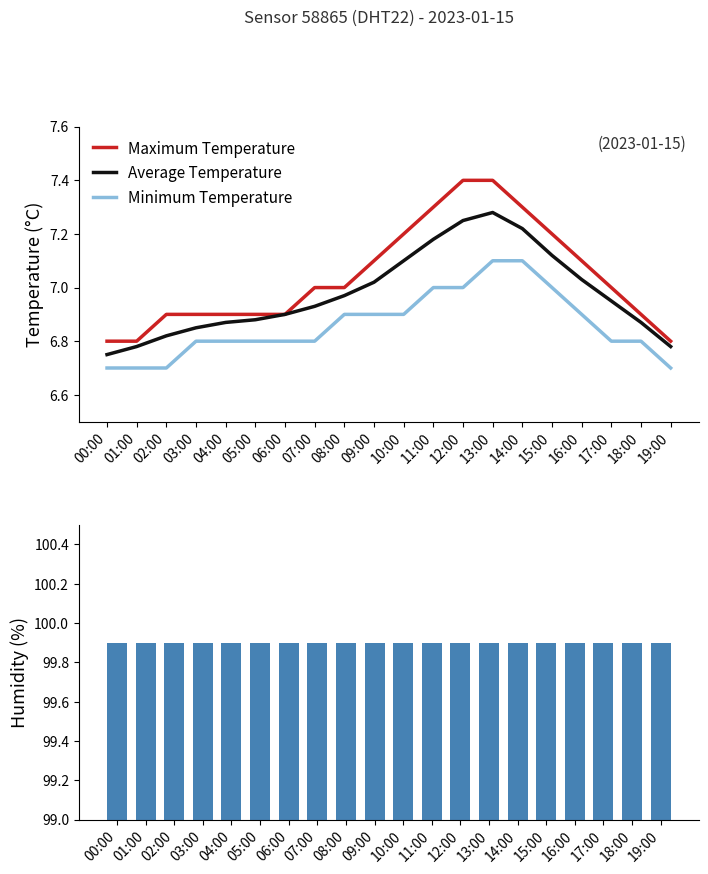

What is the value of the Average Temperature bar at the 18th from the left?

7.0